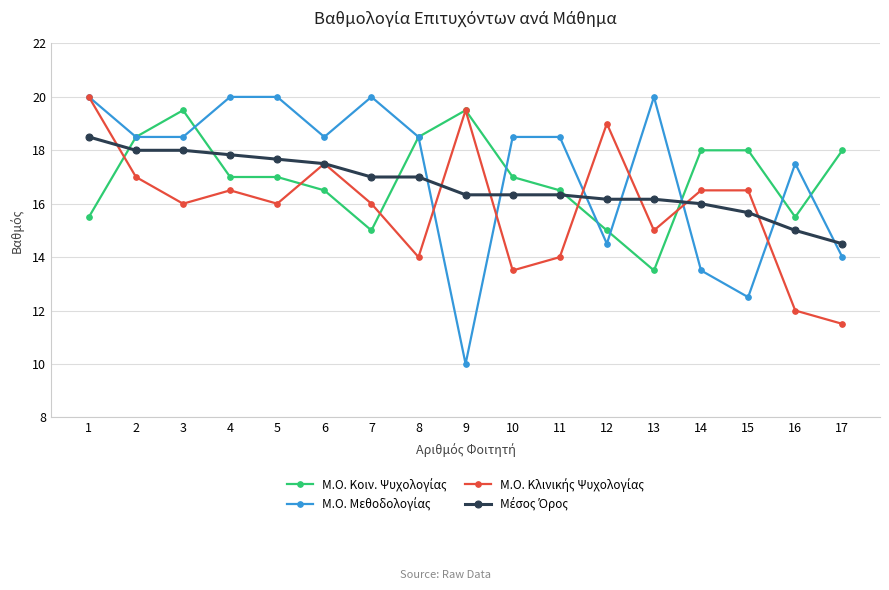

What is the smallest value displayed?

10.0